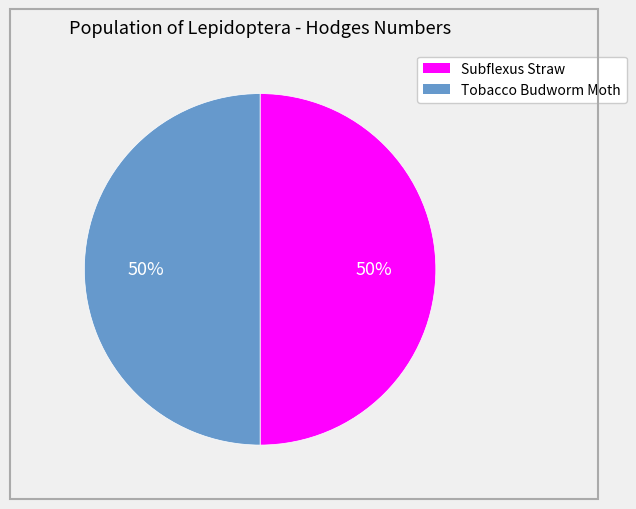

What is the ratio of the value at Tobacco Budworm Moth to the value at Subflexus Straw?

1.0